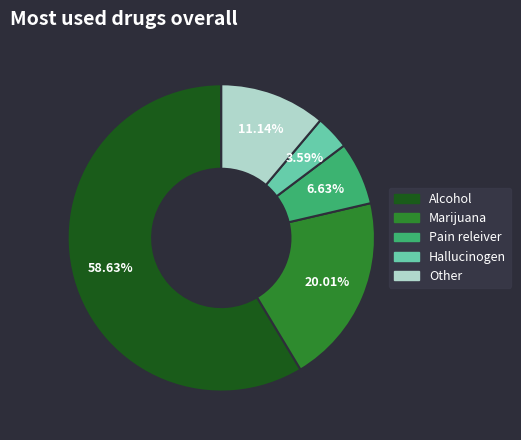

Is there any slice that represents more than half of the pie?

Yes